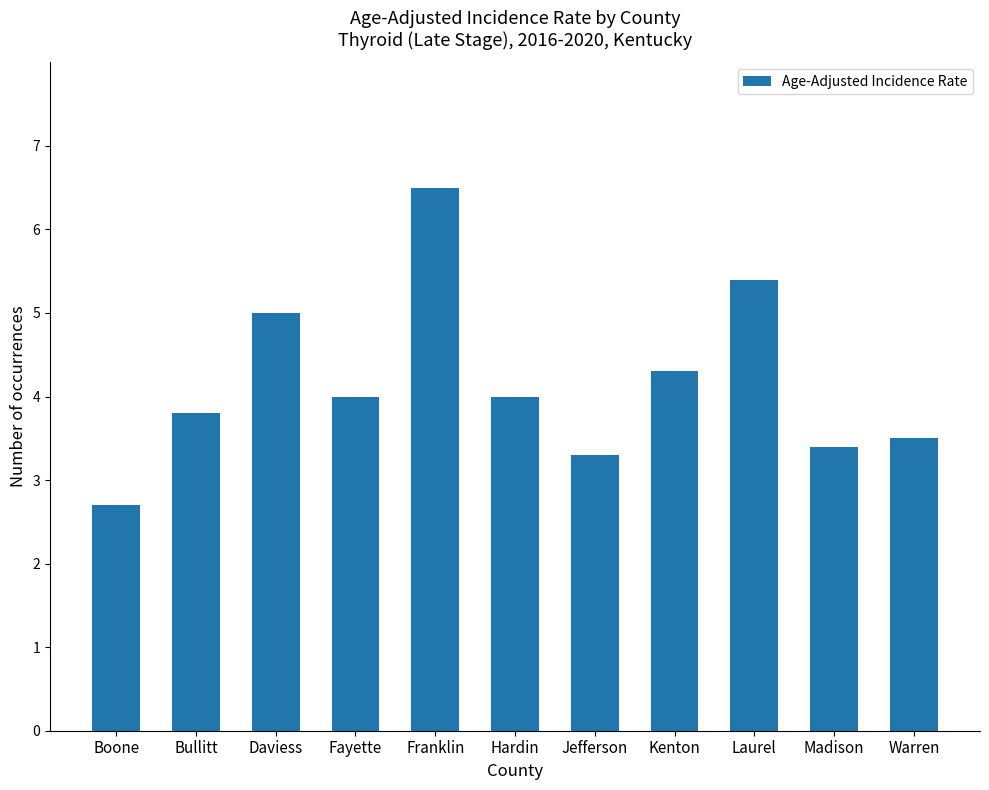

What is the label of the 6th bar from the right?

Hardin